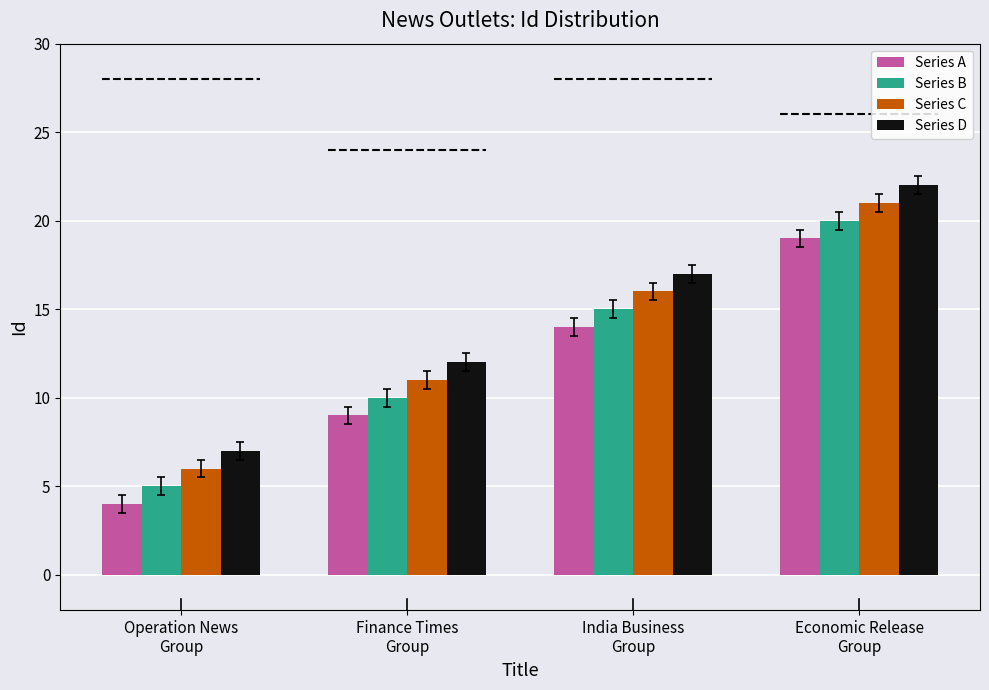

Rank the categories by Series C value from highest to lowest.

Economic Release
Group, India Business
Group, Finance Times
Group, Operation News
Group